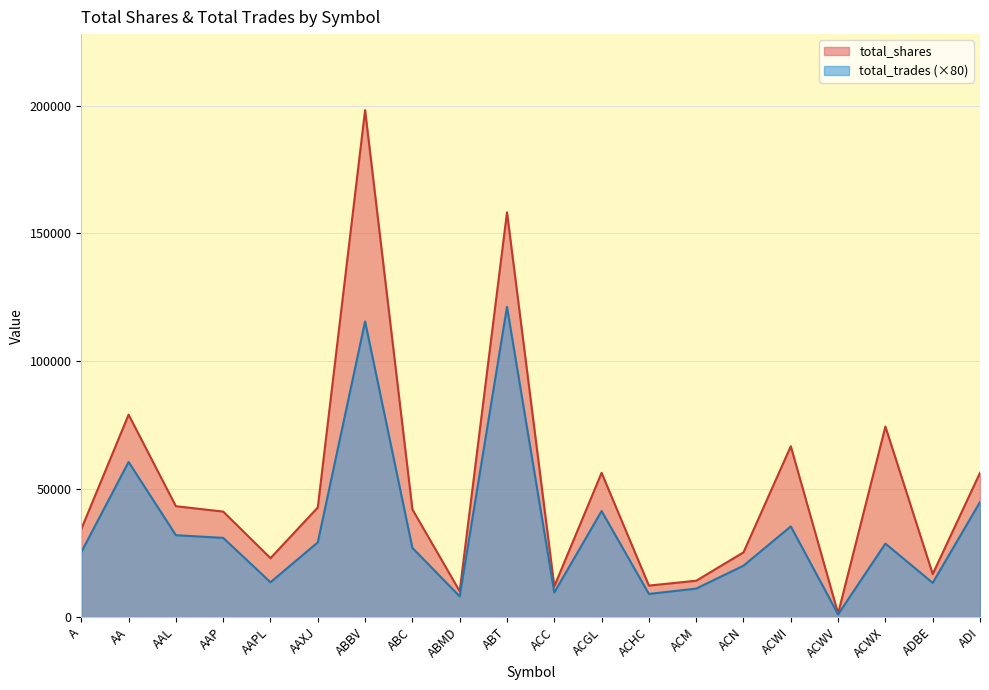

What is the difference between the total_shares values at ACN and ABT?

132955